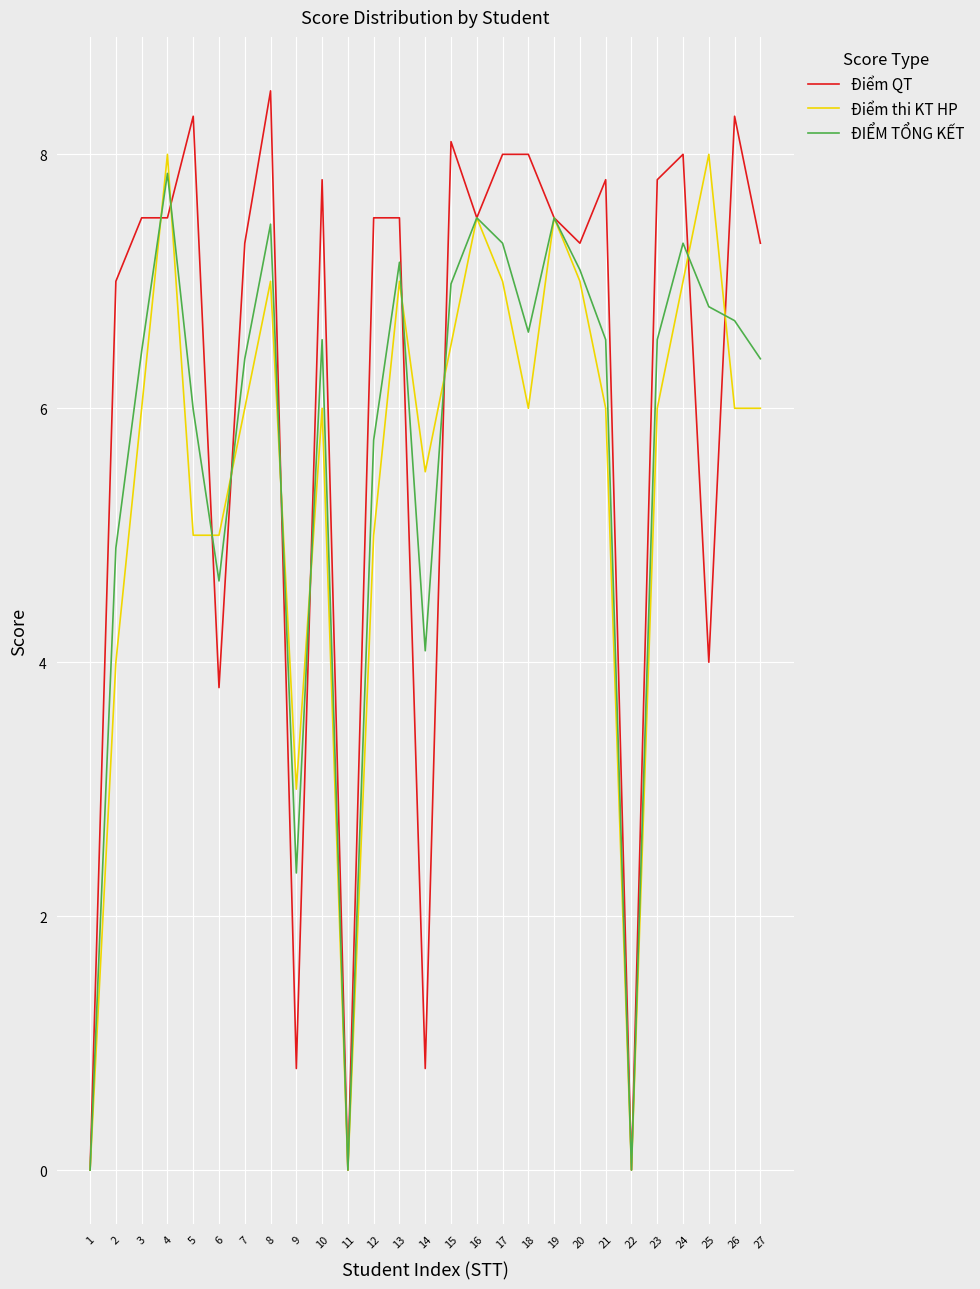

What is the maximum value shown in the chart?

8.5